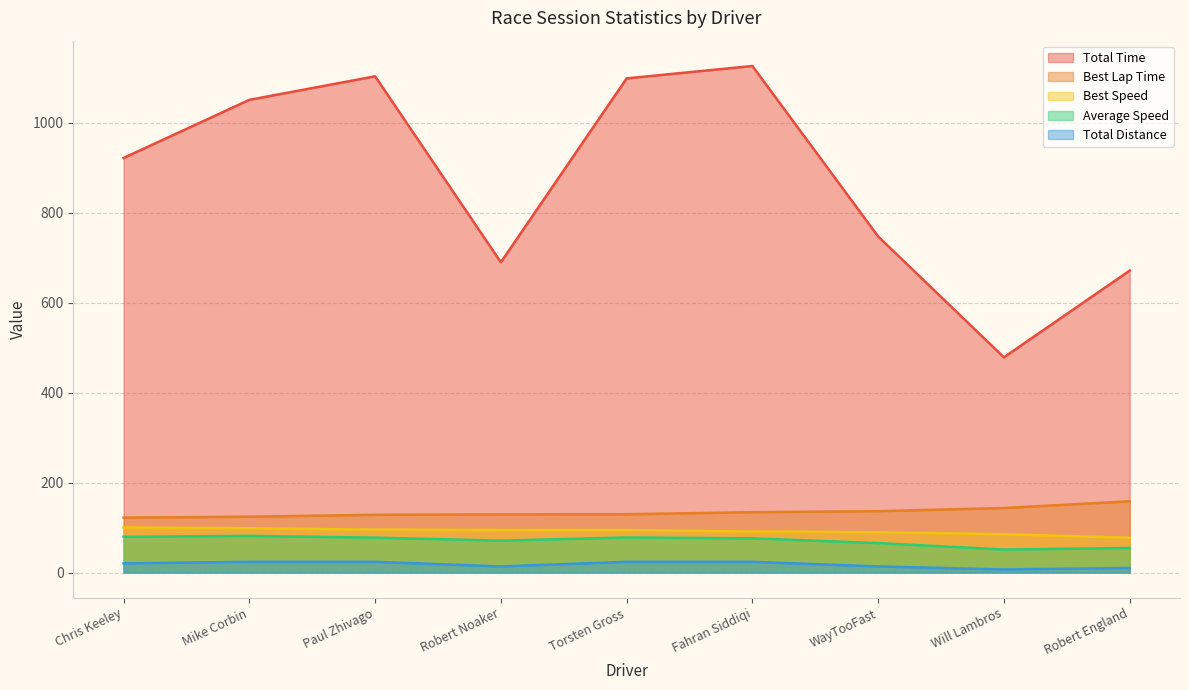

Reading left to right, extract all data points from this chart.

Total Time: 922.2	1051.4	1103.8	690.1	1099.2	1126.7	747.5	478.7	671.6
Best Lap Time: 122.1	124.2	128.4	129.3	129.7	134.2	136.4	143.5	158.4
Best Speed: 100.3	98.5	95.3	94.6	94.4	91.2	89.7	85.3	77.2
Average Speed: 79.6	81.5	77.6	70.9	78.0	76.0	65.5	51.1	54.7
Total Distance: 20.4	23.8	23.8	13.6	23.8	23.8	13.6	6.8	10.2